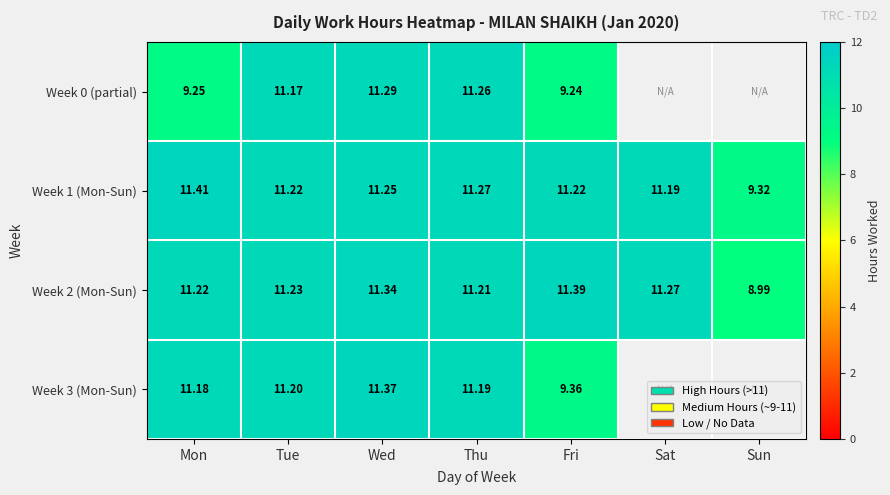

At which label is Week 1 (Mon-Sun) closest to 10?

Sun